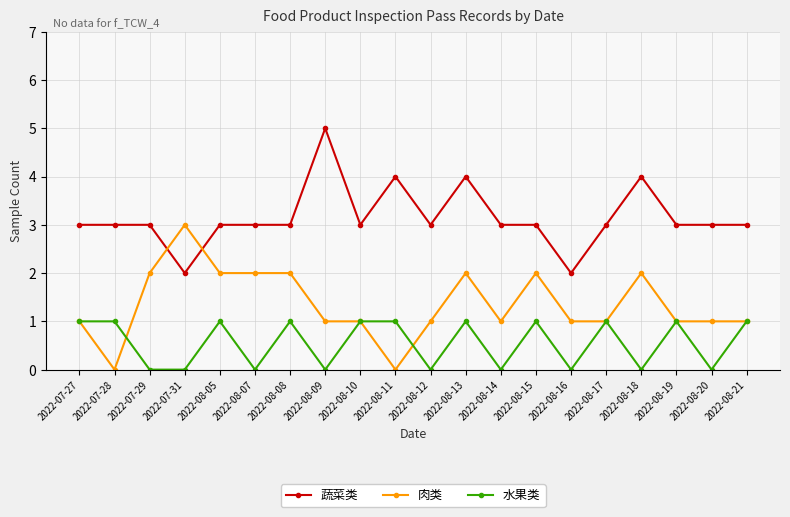

True or false: 蔬菜类 and 水果类 cross at least once.

False